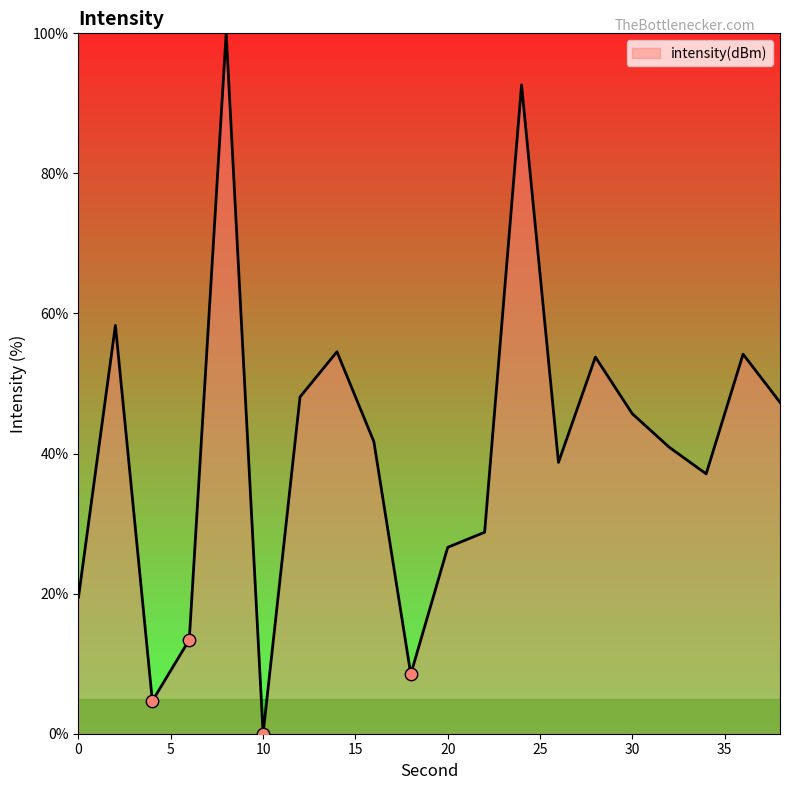

What is the maximum value shown in the chart?

100.0